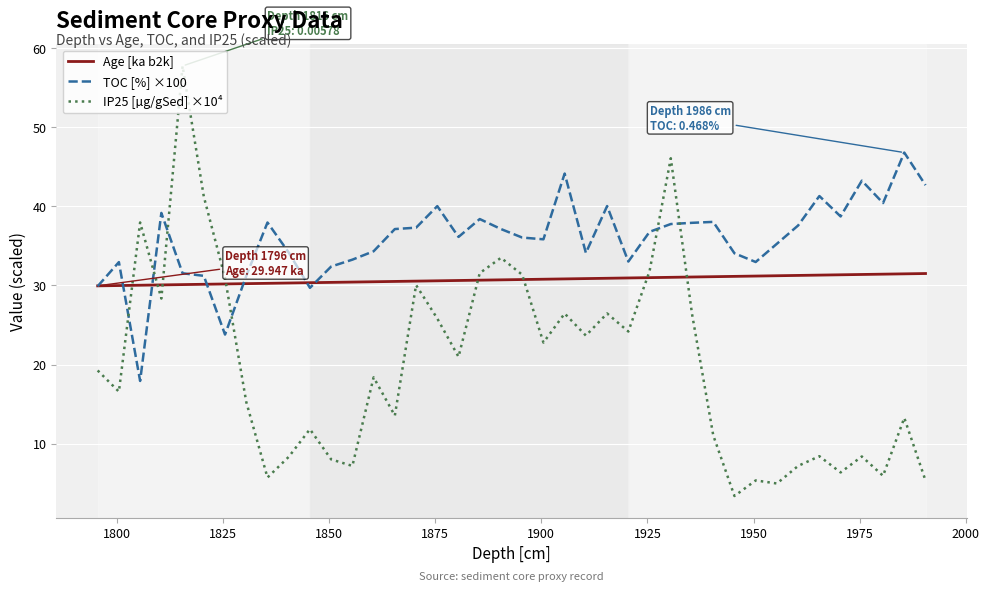

True or false: TOC [%] ×100 and IP25 [µg/gSed] ×10⁴ intersect in this chart.

True